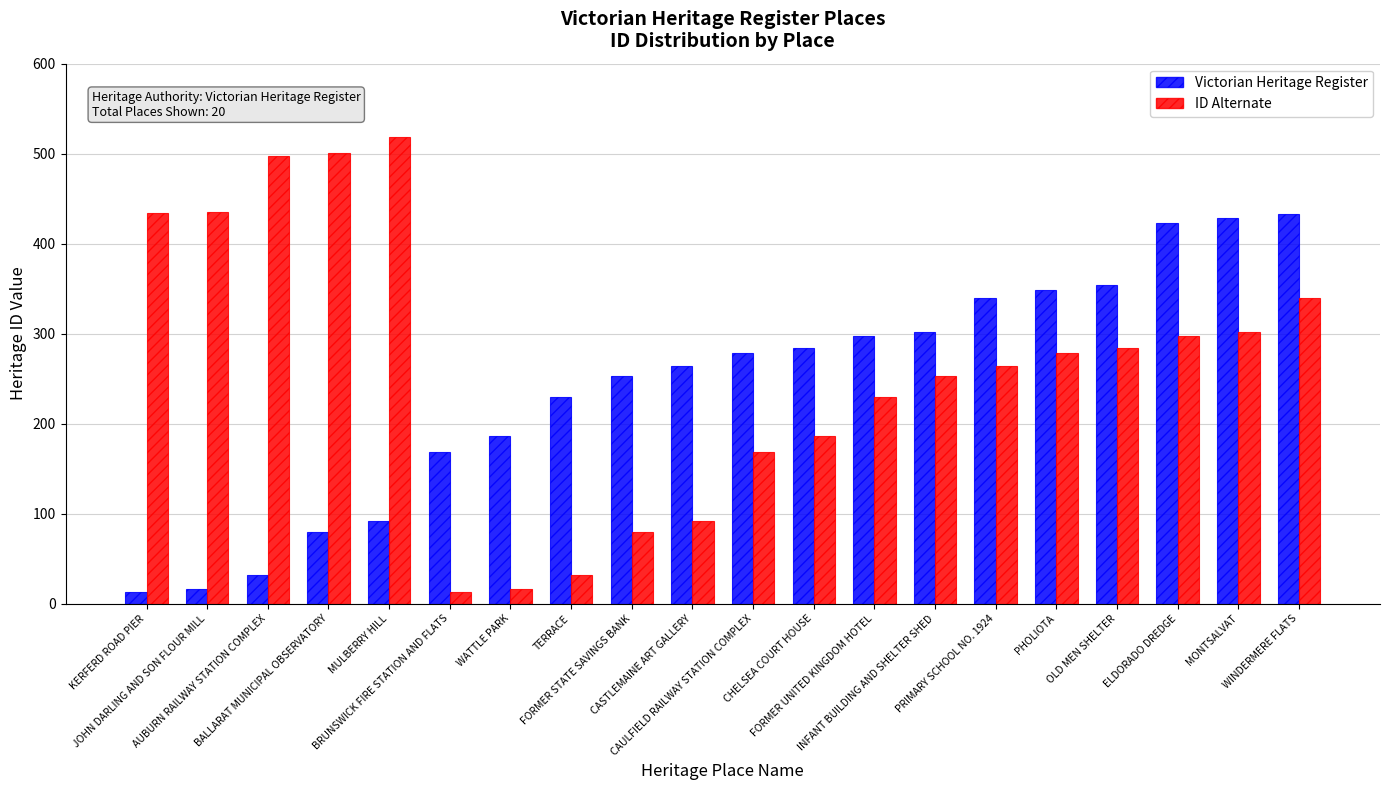

How many series are shown in this chart?

2